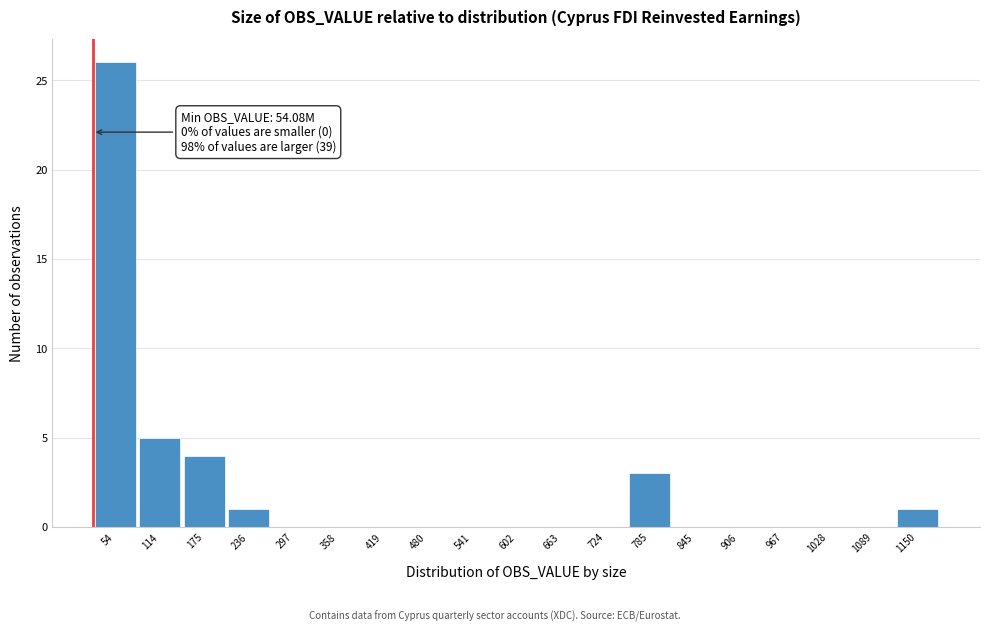

Reading right to left, list all the values displayed in this chart.

1150=1	1089=0	1028=0	967=0	906=0	845=0	785=3	724=0	663=0	602=0	541=0	480=0	419=0	358=0	297=0	236=1	175=4	114=5	54=26